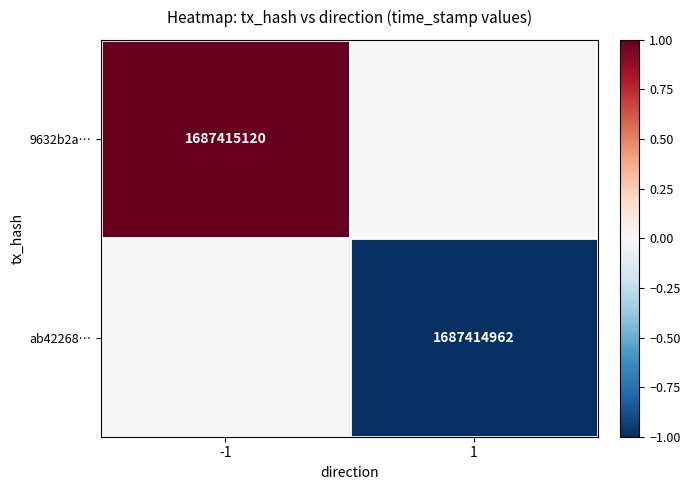

How many data points does each series have?

2